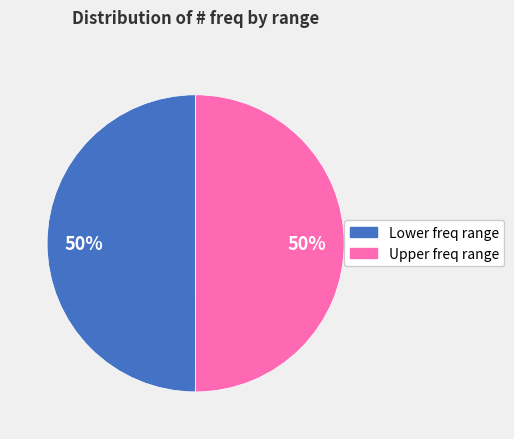

What is the ratio of the value at Upper freq range to the value at Lower freq range?

1.0